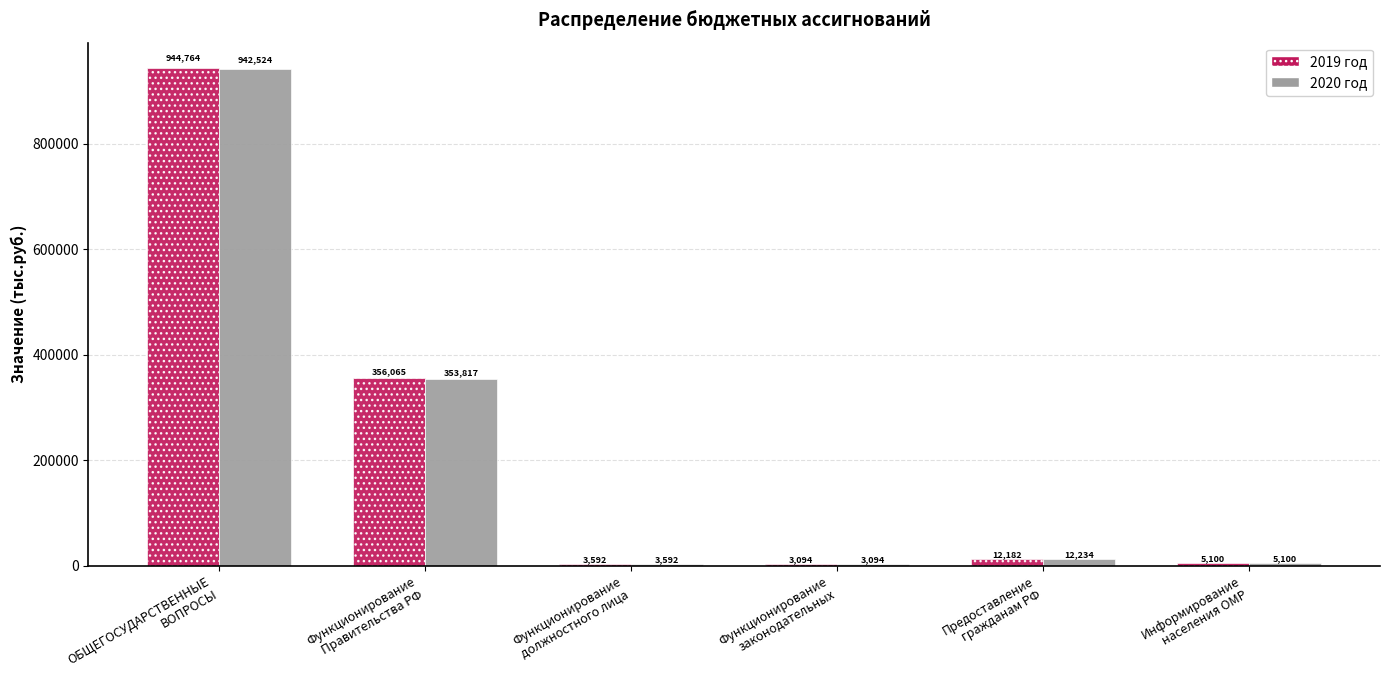

At which label is 2020 год closest to 472809?

Функционирование
Правительства РФ